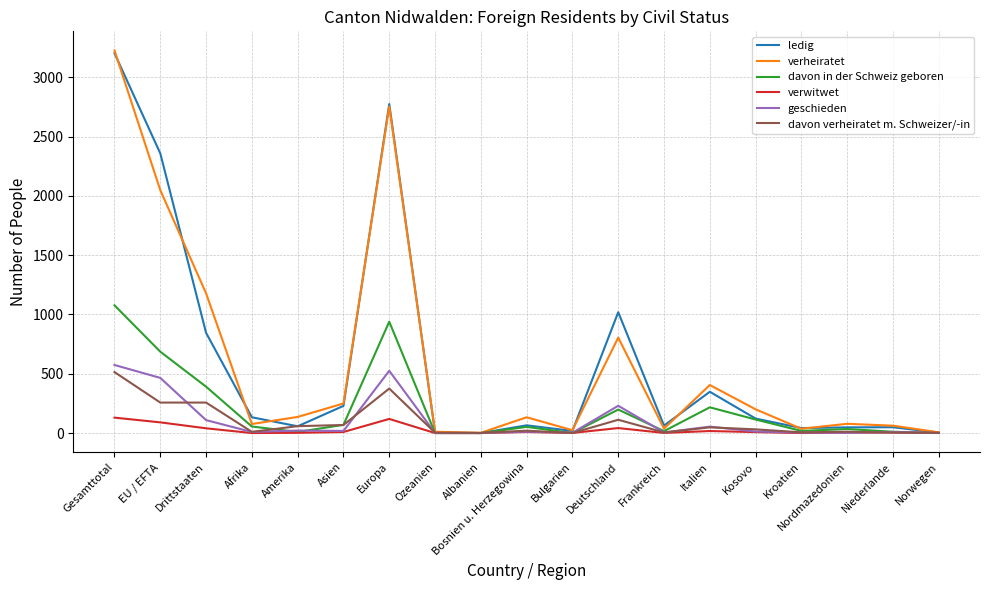

Where is ledig nearest to the value 1601?

Deutschland